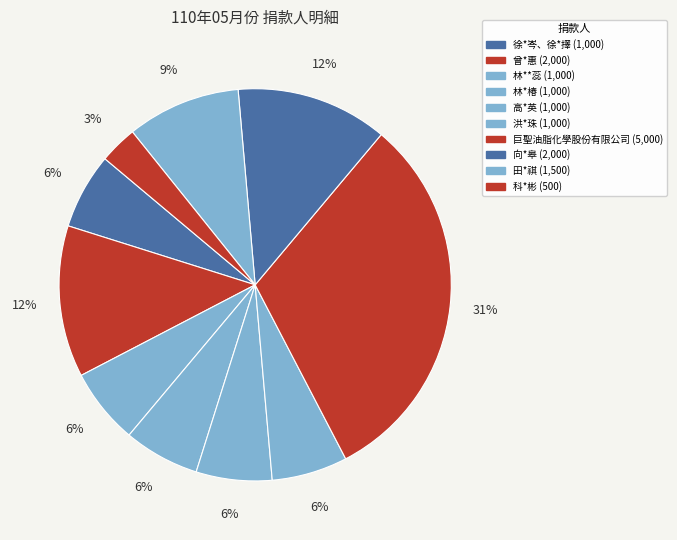

To the nearest percent, what is the difference between the 向*皋 and 高*英 slice percentages?

6%